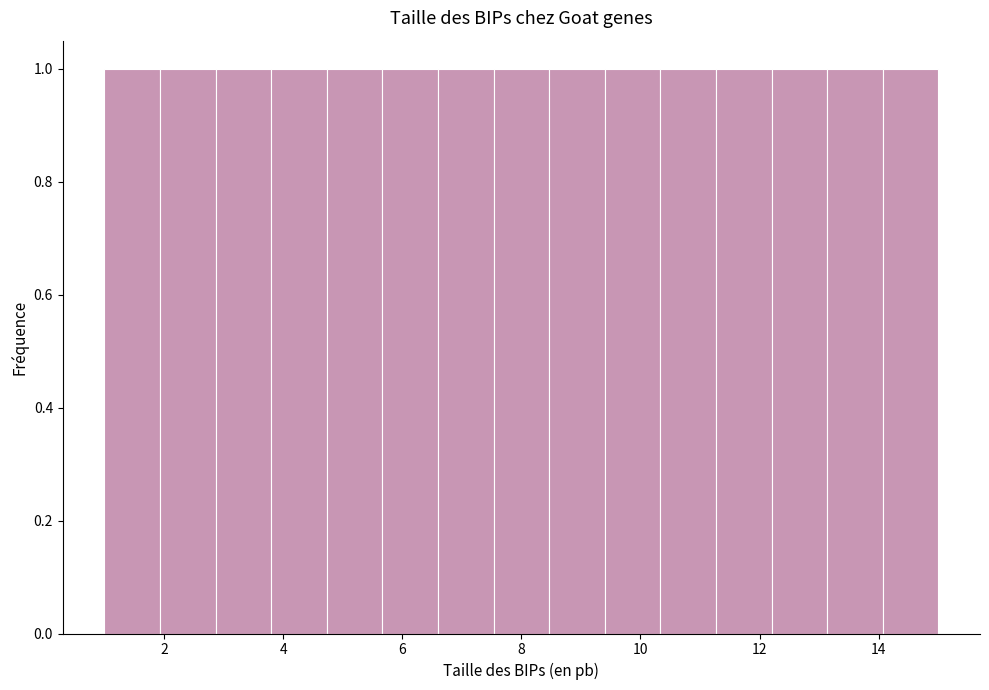

Reading left to right, list every bar in this chart as the range it spans on the x-axis followed by its height. Neither the bar edges nor the heights are printed on the chart, so give them approximately, as read against the axes.

1.0 to 2.0: 1
2.0 to 2.8: 1
2.8 to 3.8: 1
3.8 to 4.8: 1
4.8 to 5.6: 1
5.6 to 6.6: 1
6.6 to 7.6: 1
7.6 to 8.4: 1
8.4 to 9.4: 1
9.4 to 10.4: 1
10.4 to 11.2: 1
11.2 to 12.2: 1
12.2 to 13.2: 1
13.2 to 14.0: 1
14.0 to 15.0: 1